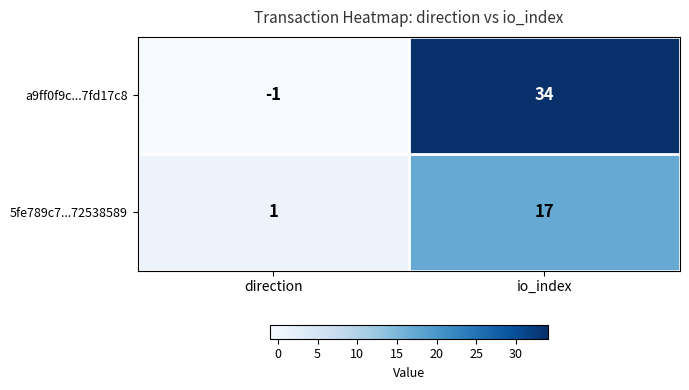

Reading left to right, list all the values displayed in this chart.

a9ff0f9c...7fd17c8: direction=-1	io_index=34
5fe789c7...72538589: direction=1	io_index=17